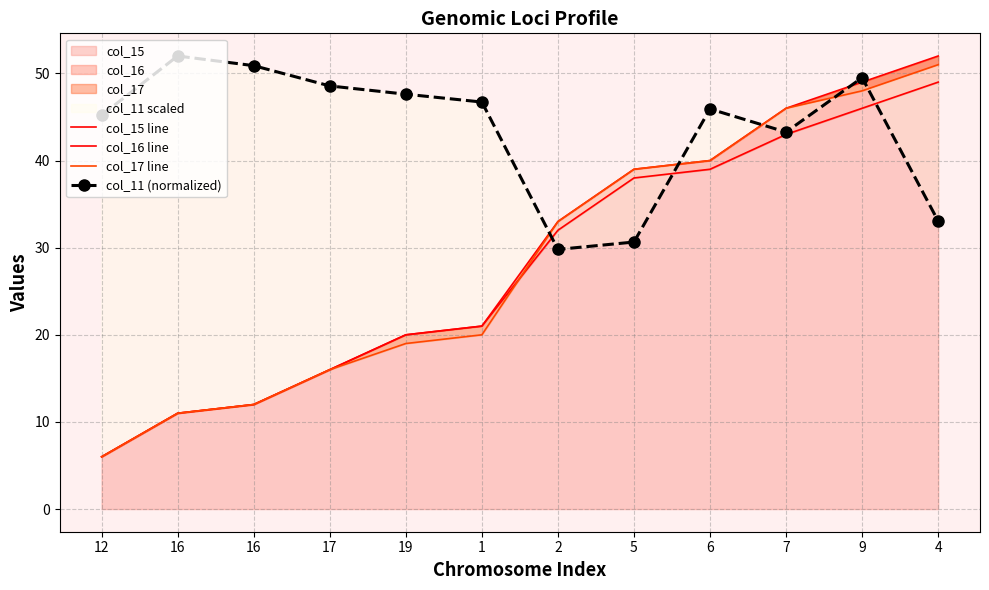

Is it true that col_17 line equals 23.5 at 7?

False